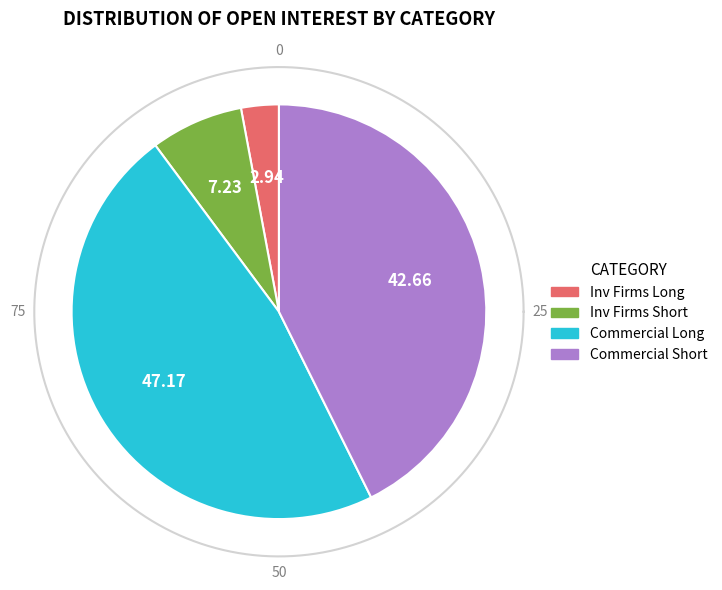

Approximately how many times larger is the value at Commercial Long compared to Commercial Short?

1.1